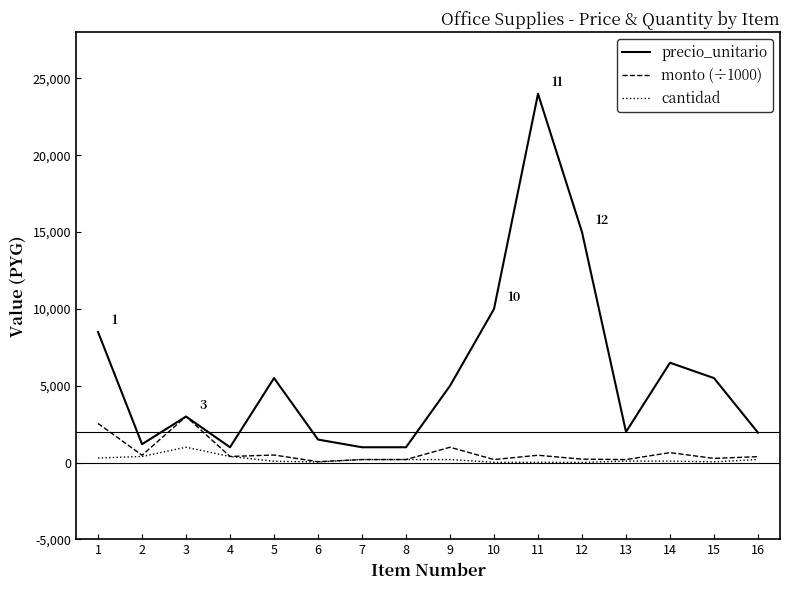

List the series in order of their peak value, highest first.

precio_unitario, monto (÷1000), cantidad